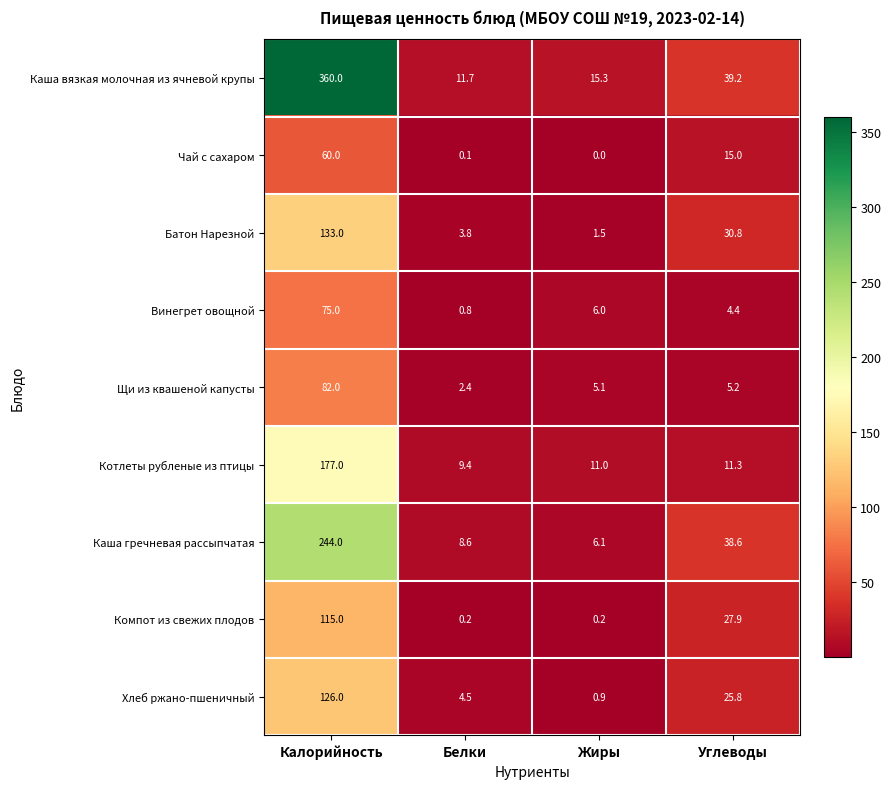

How many series are shown in this chart?

9